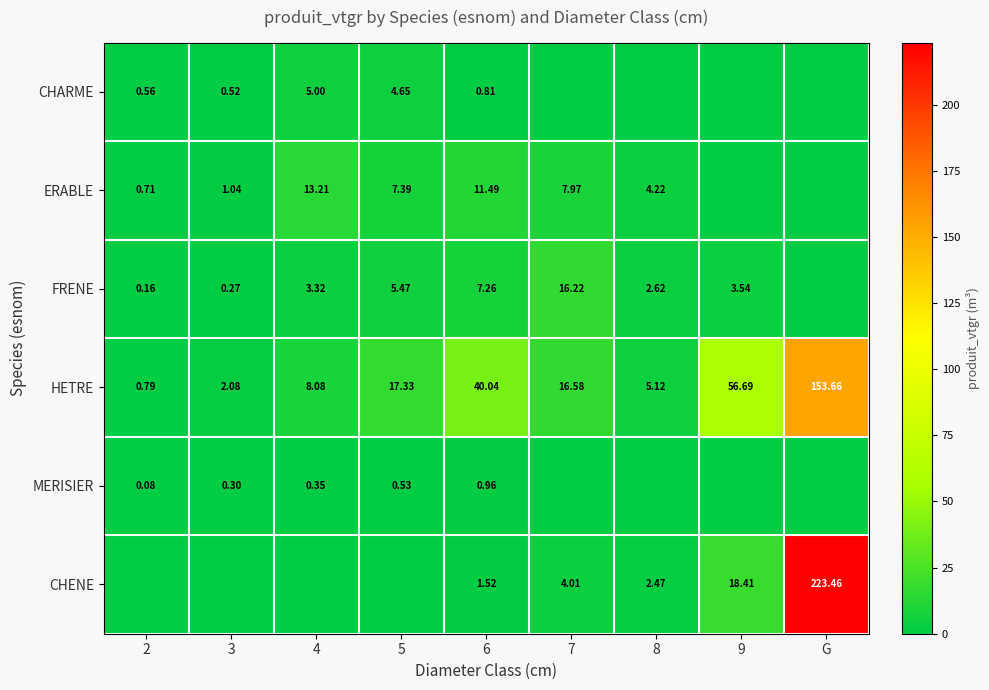

True or false: MERISIER has a value of 1.0 at 6.

True